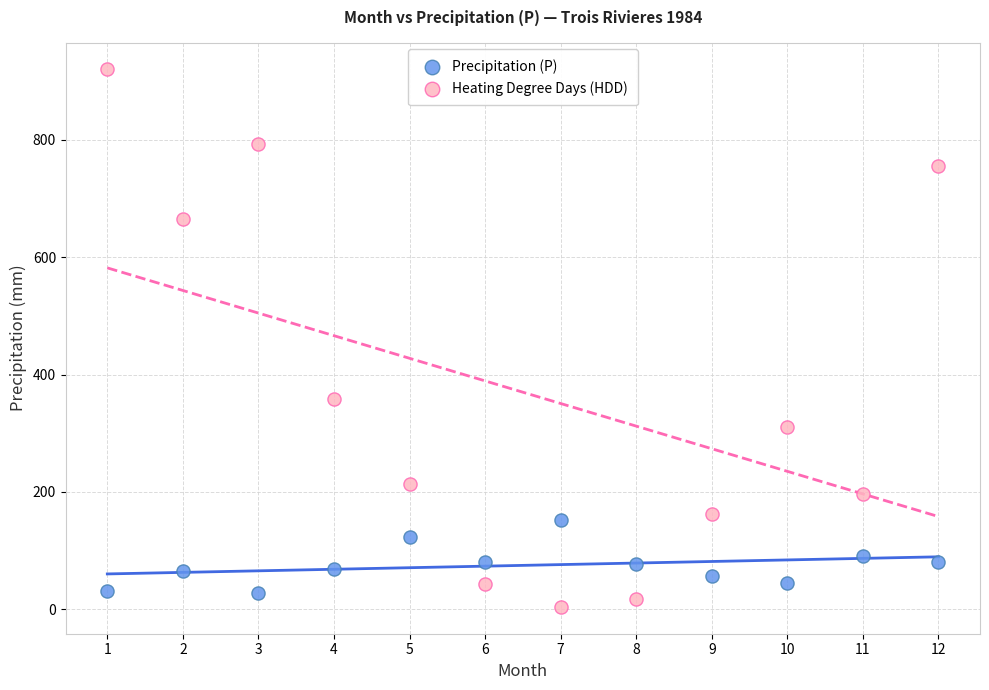

Which series reaches the maximum Y coordinate?

Heating Degree Days (HDD)